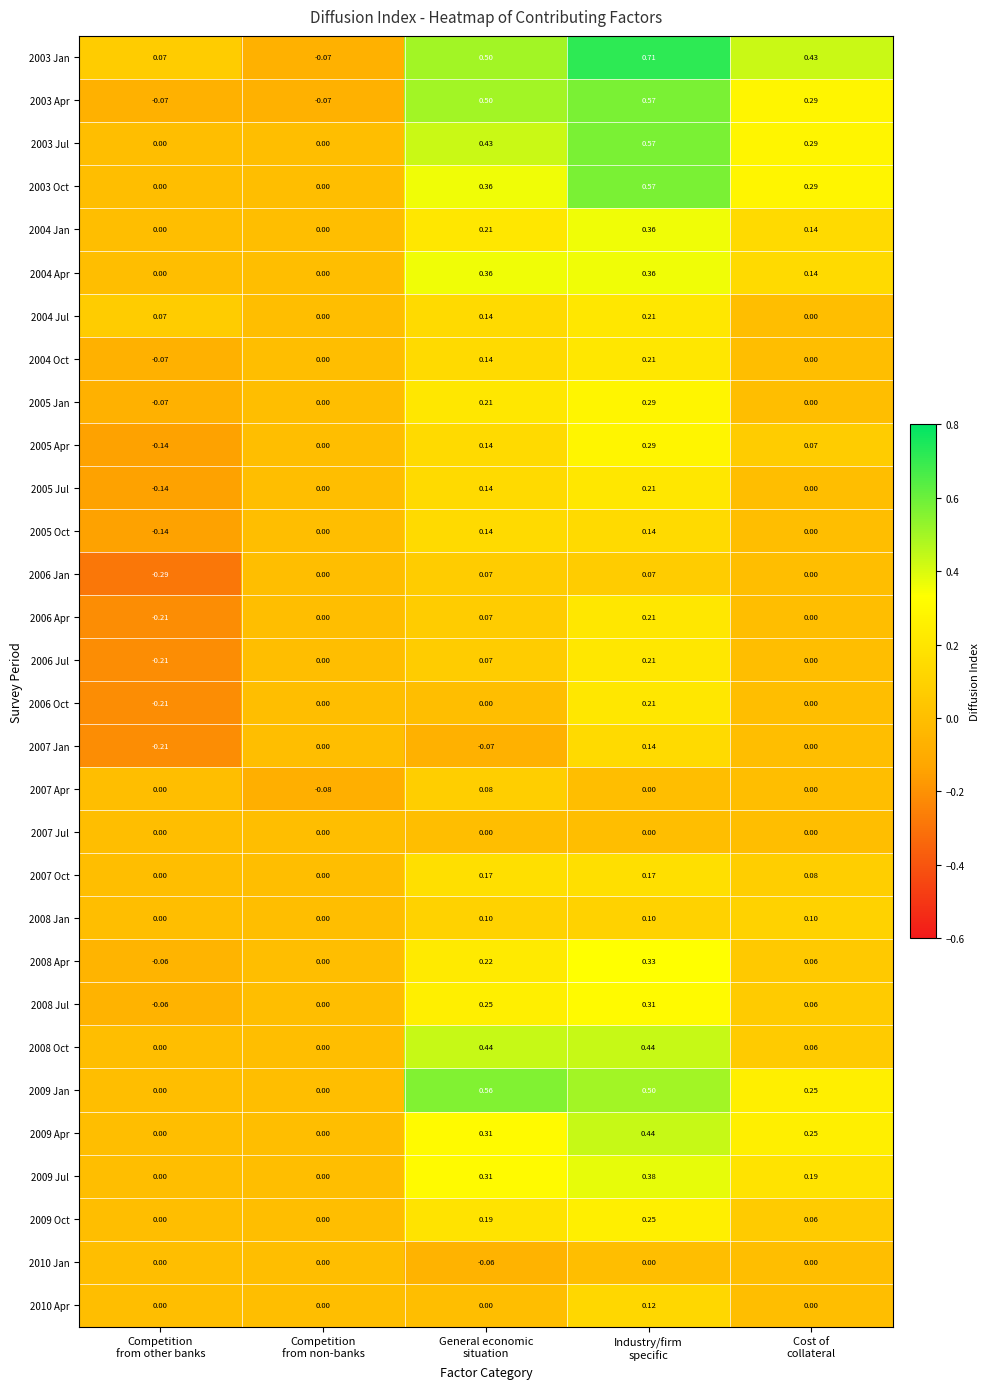

Count the number of data series in this chart.

30